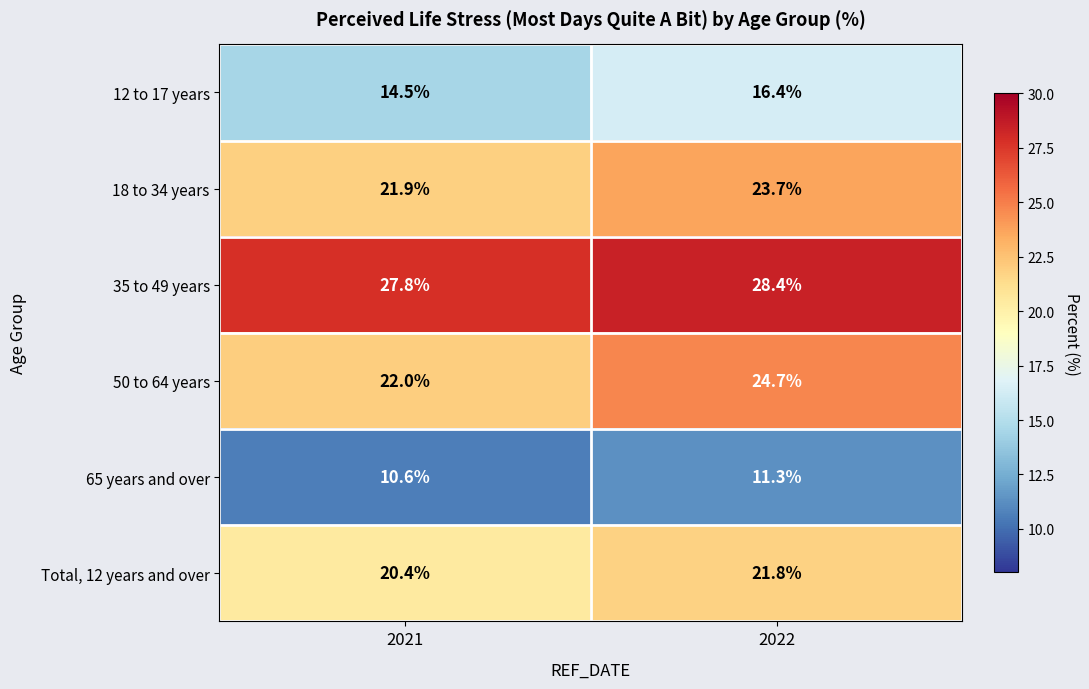

What is the maximum value for 50 to 64 years?

24.7